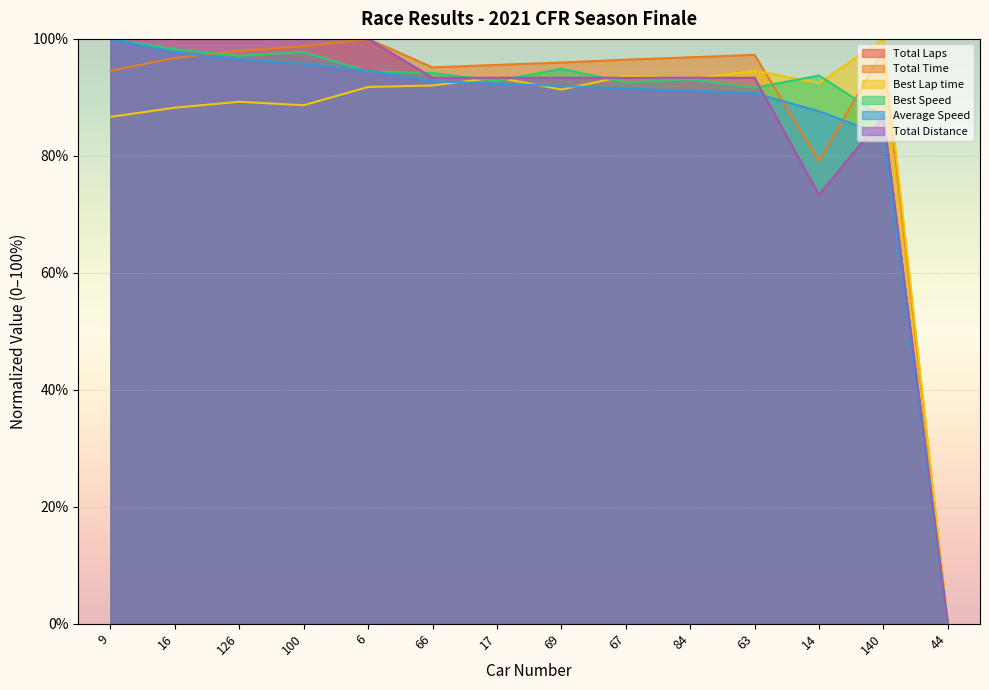

True or false: Average Speed has a value of 95.8 at 100.

True